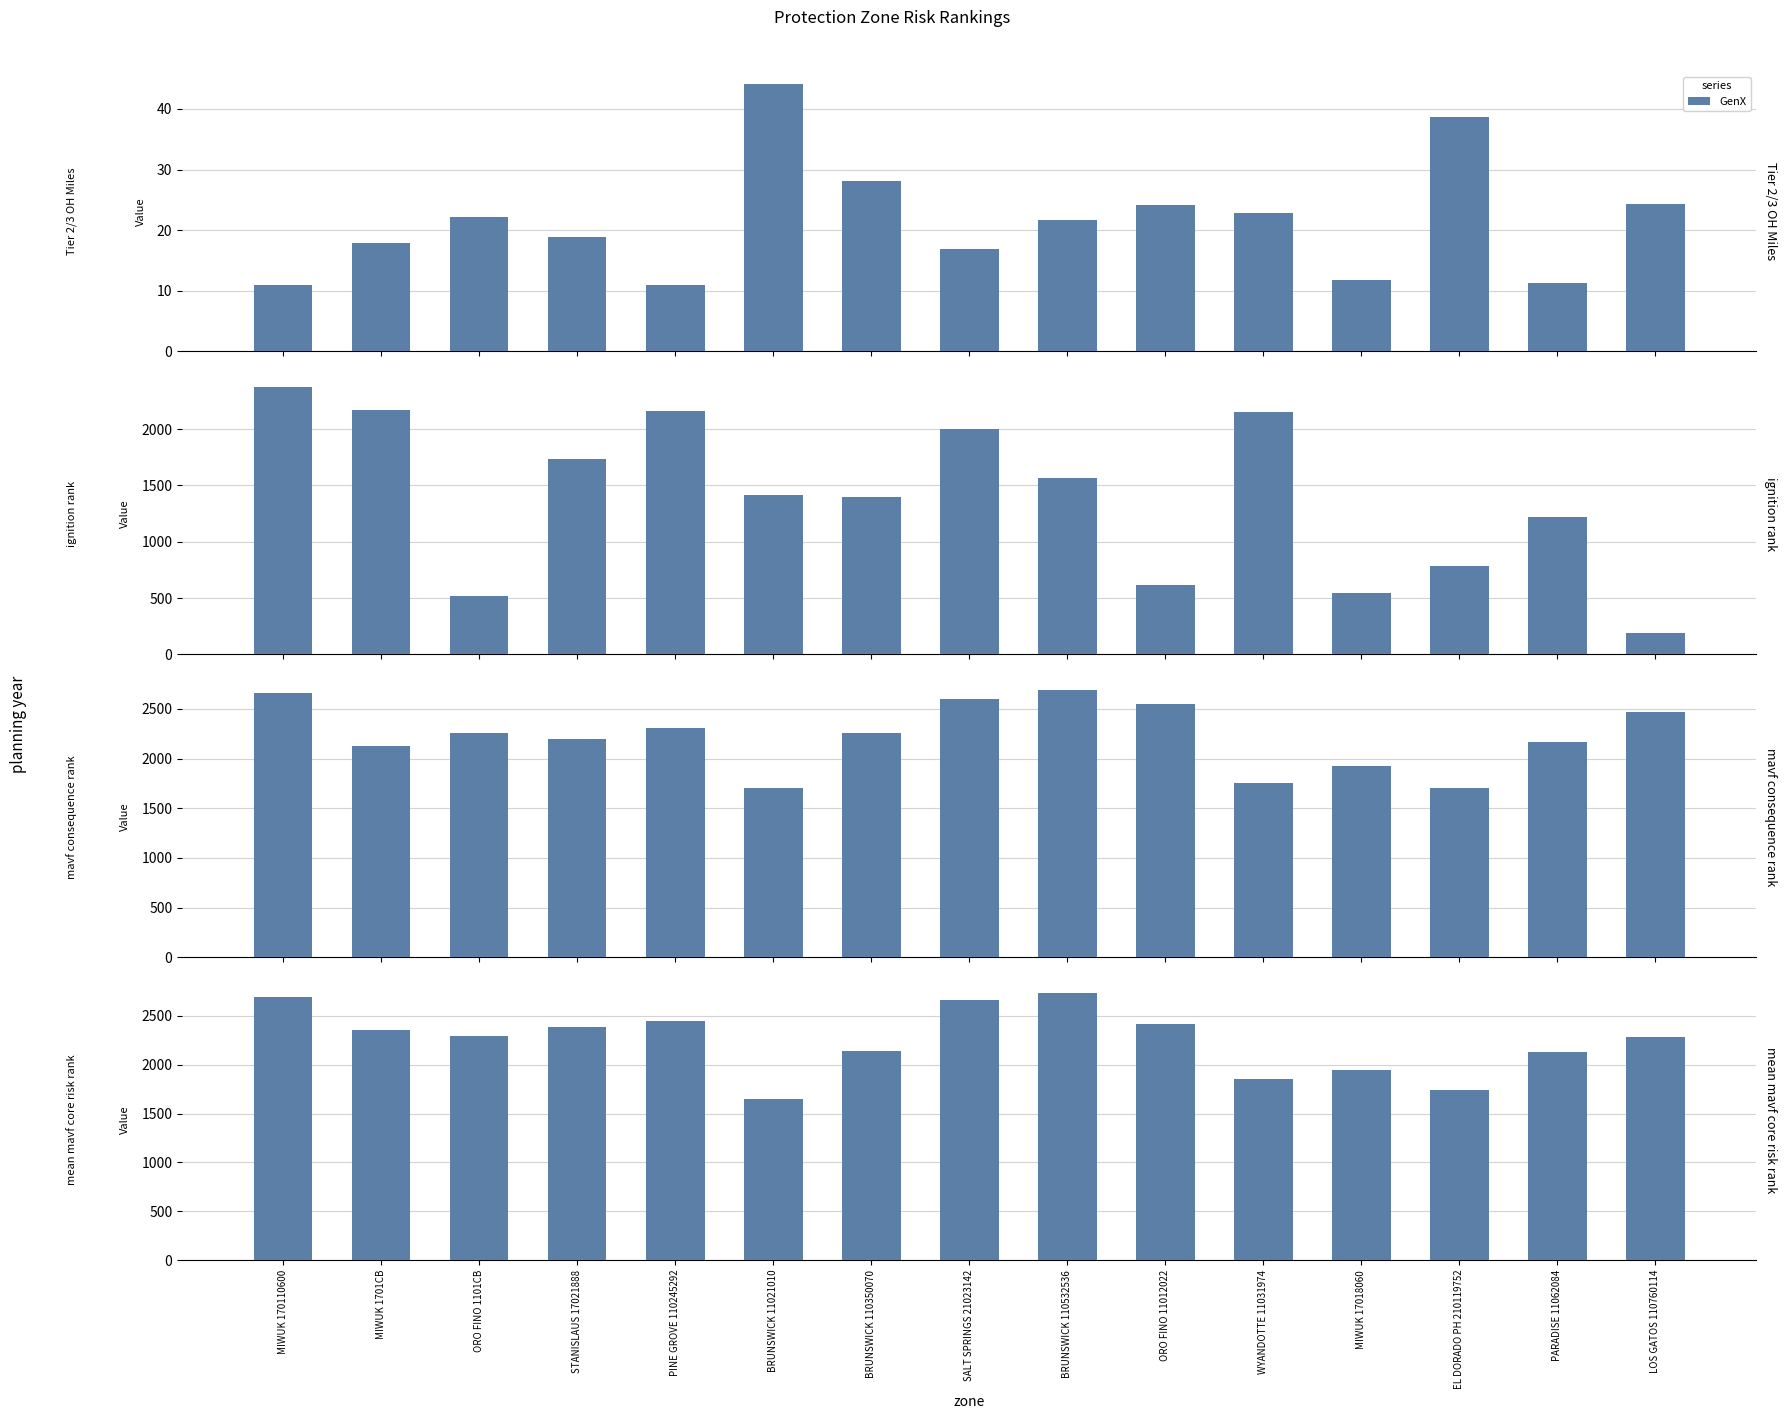

What is the label of the 11th bar from the right?

PINE GROVE 110245292